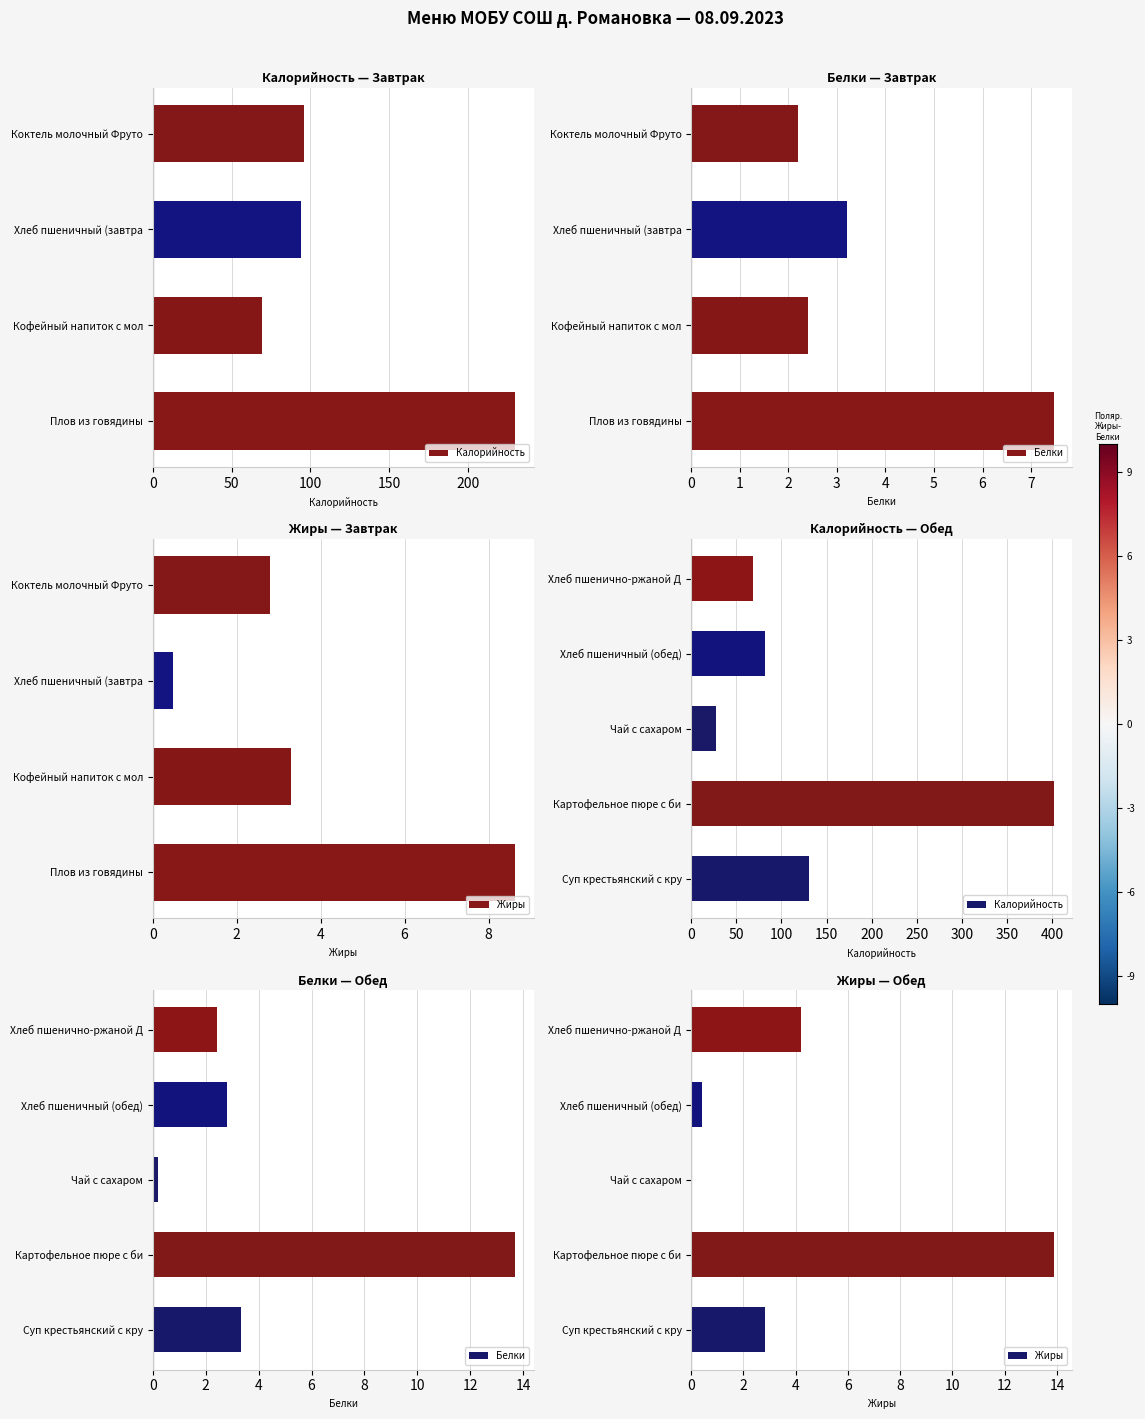

True or false: Белки has a value of 0.7 at Суп крестьянский с кру.

False